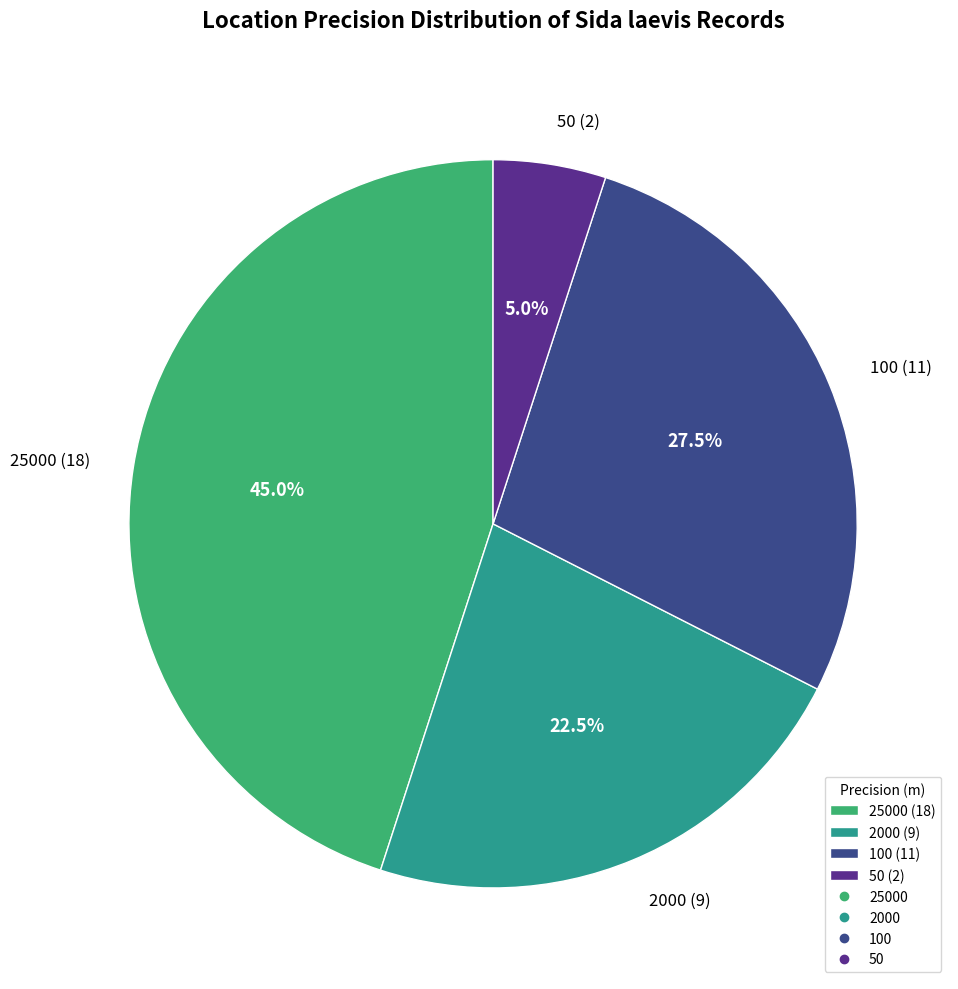

Approximately how many times larger is the value at 25000 (18) compared to 100 (11)?

1.6